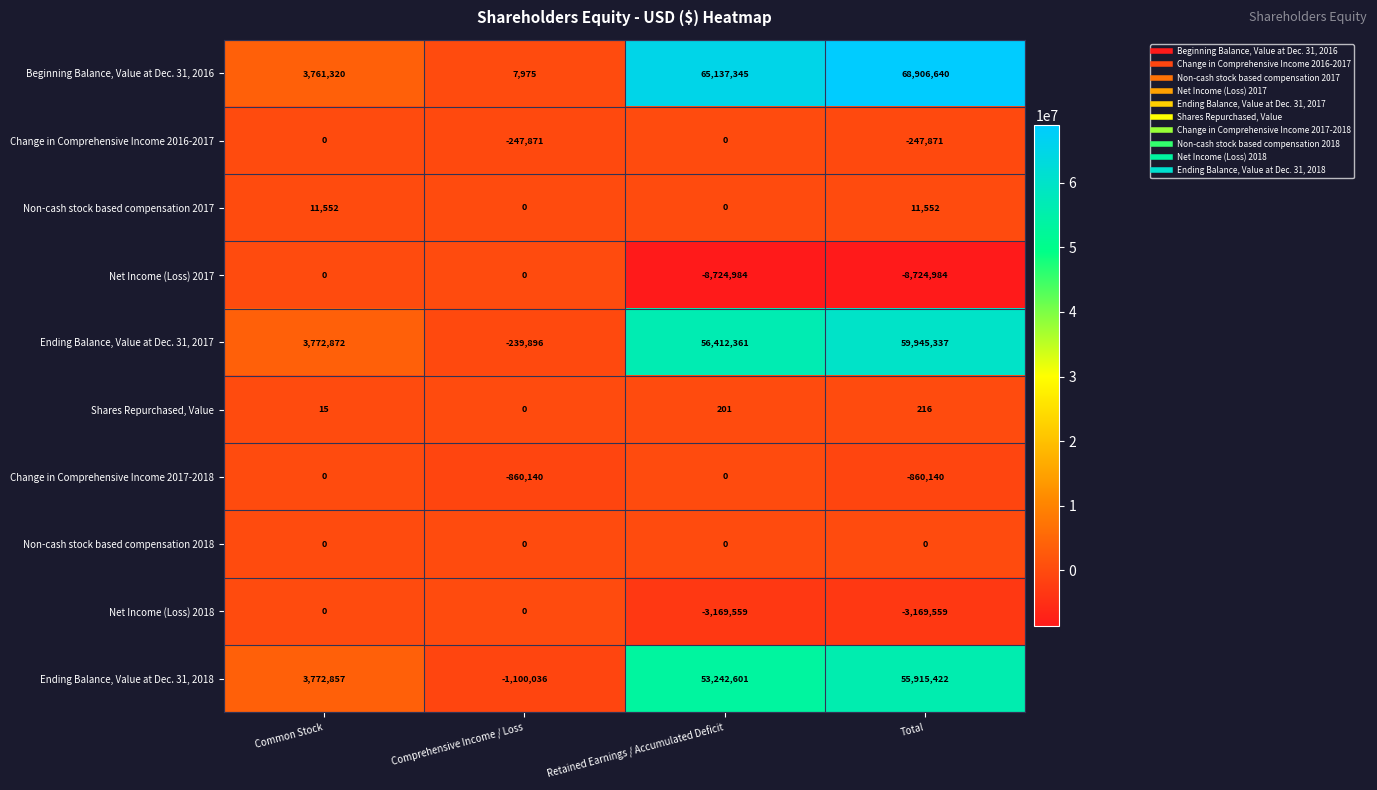

The Non-cash stock based compensation 2017 series shows 0 at Comprehensive Income / Loss. True or false?

True